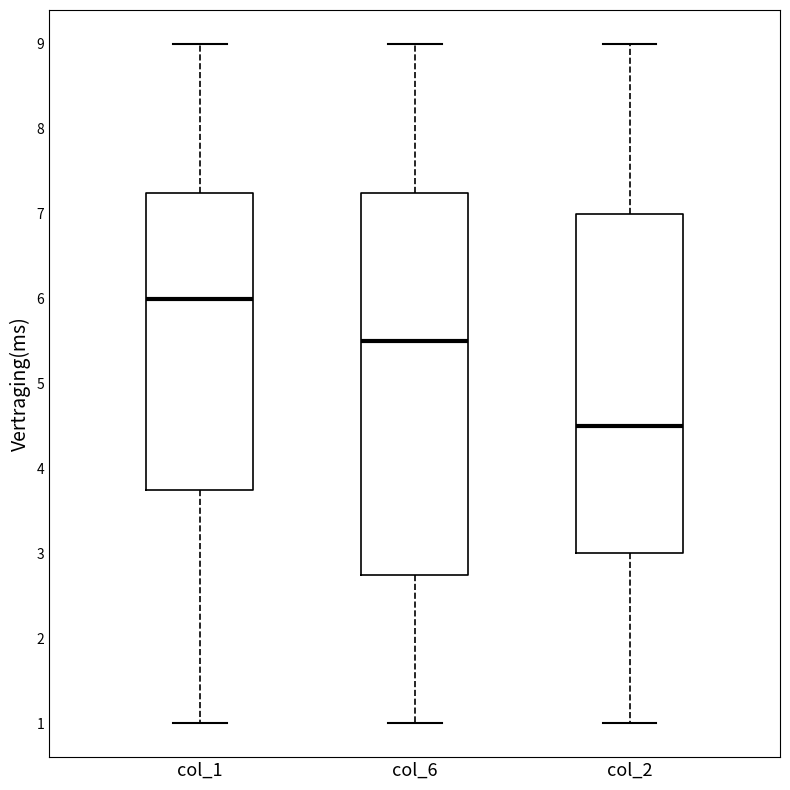

Which box's median line is the lowest?

col_2